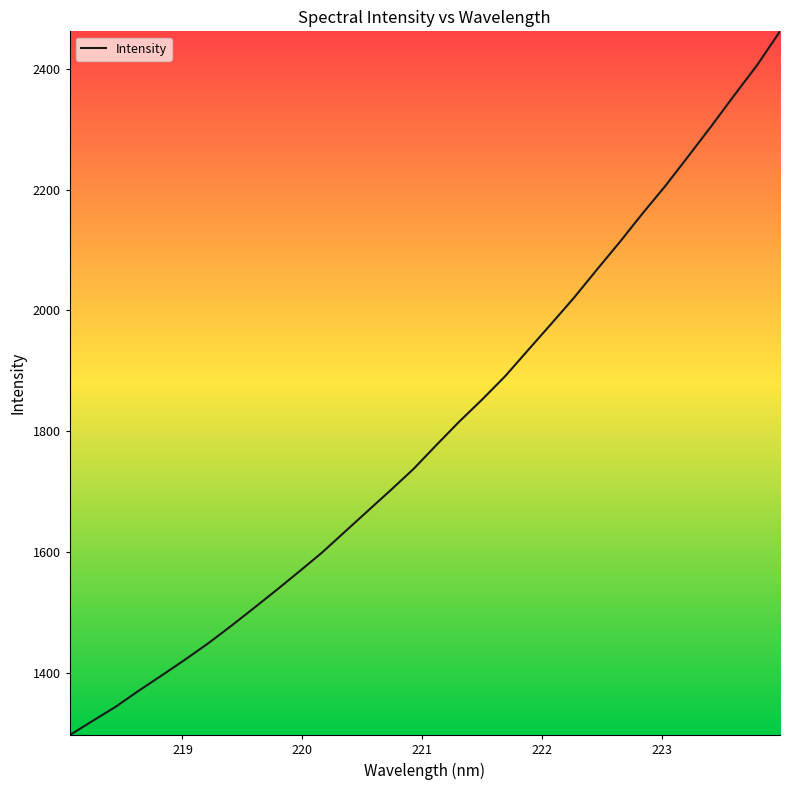

What is the difference between the maximum and minimum values?

1165.2